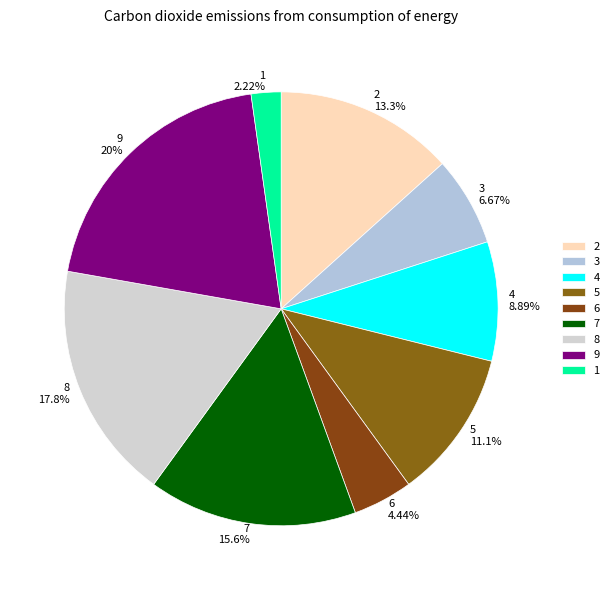

Is it true that 6 is 4% of the pie?

True